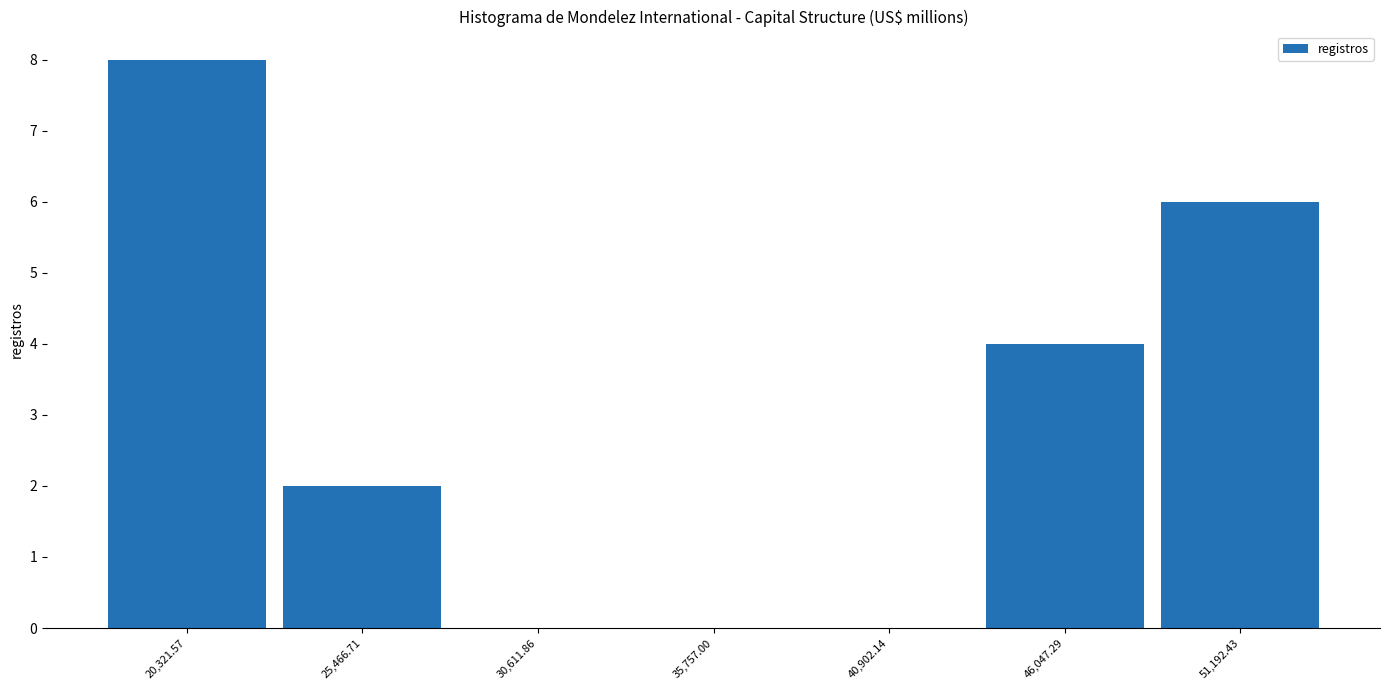

Reading left to right, list every bar in this chart as the range it spans on the x-axis followed by its height. Neither the bar edges nor the heights are printed on the chart, so give them approximately, as read against the axes.

18000 to 23000: 8
23000 to 28000: 2
28000 to 33000: 0
33000 to 38000: 0
38000 to 43000: 0
43000 to 49000: 4
49000 to 54000: 6